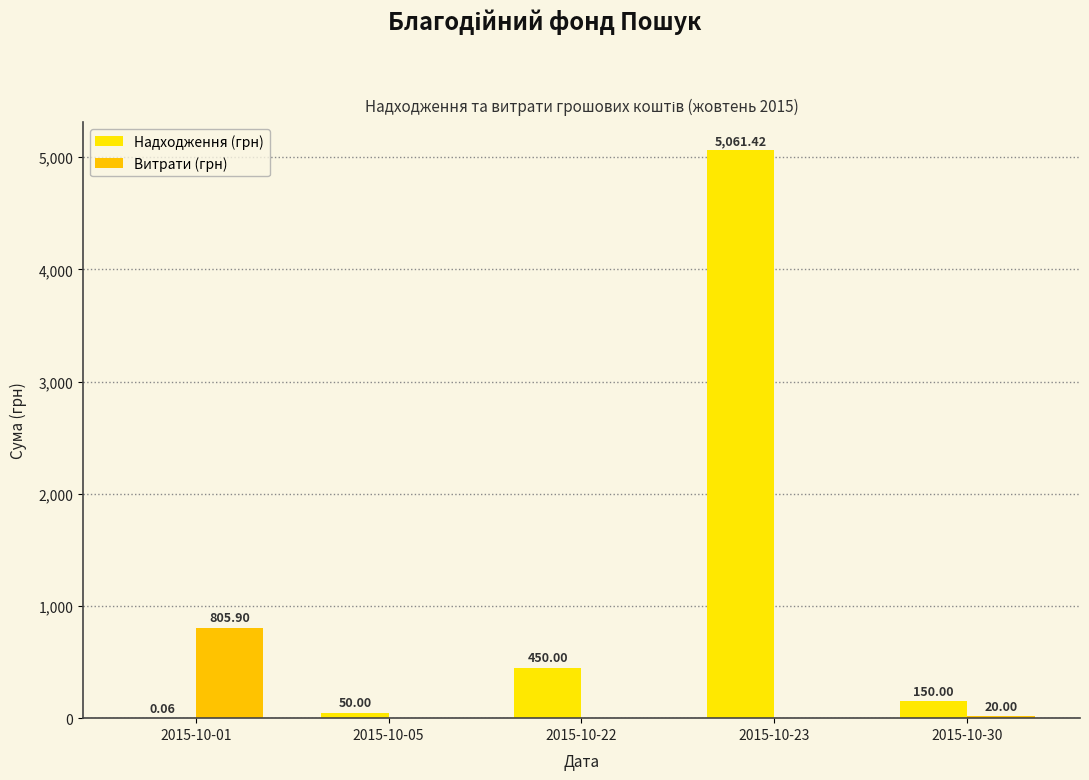

How many categories are shown in the chart?

5